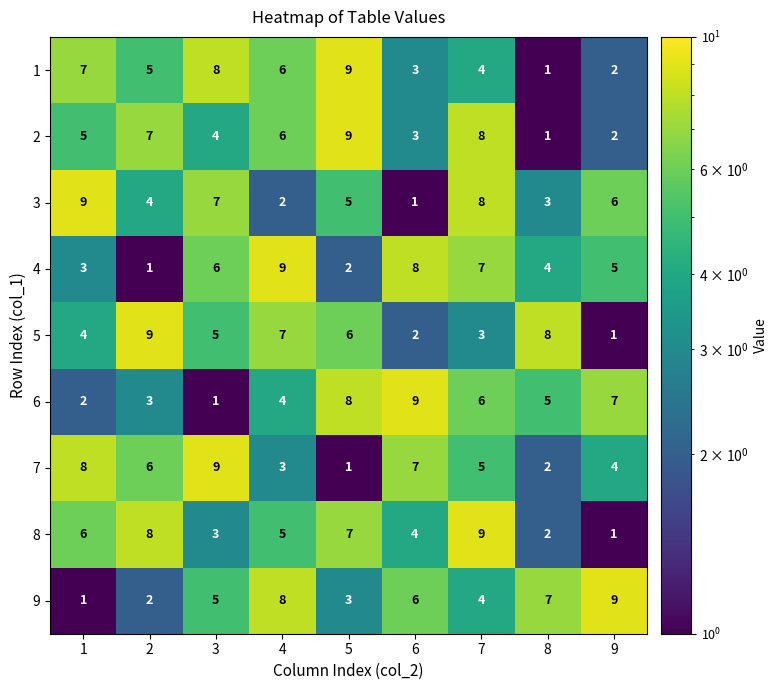

Is it true that 7 equals 4 at 4?

False